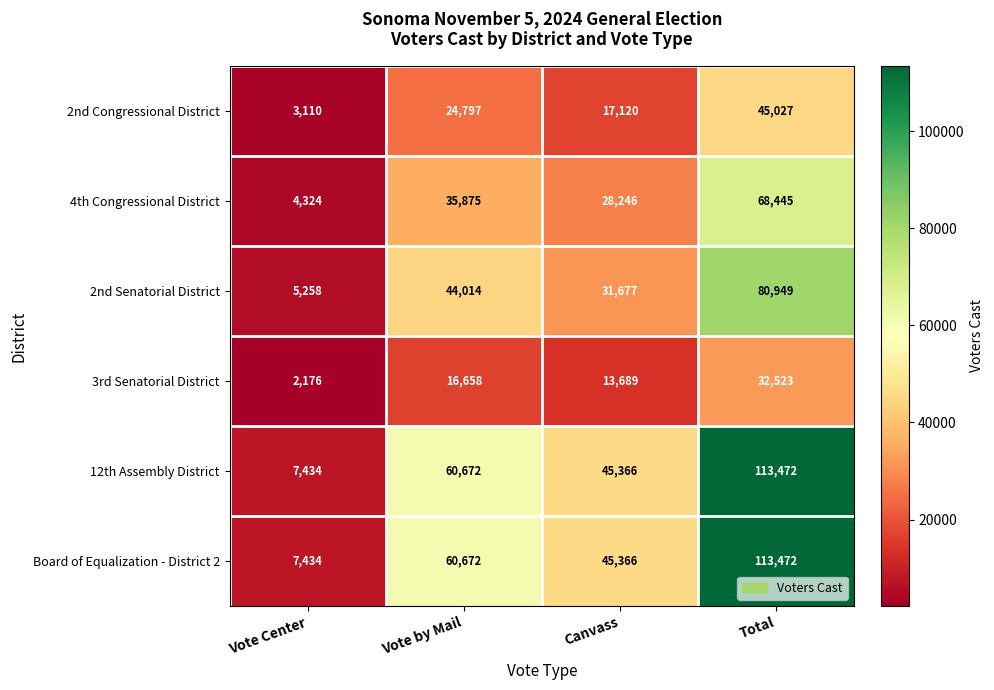

What is the greatest value displayed?

113472